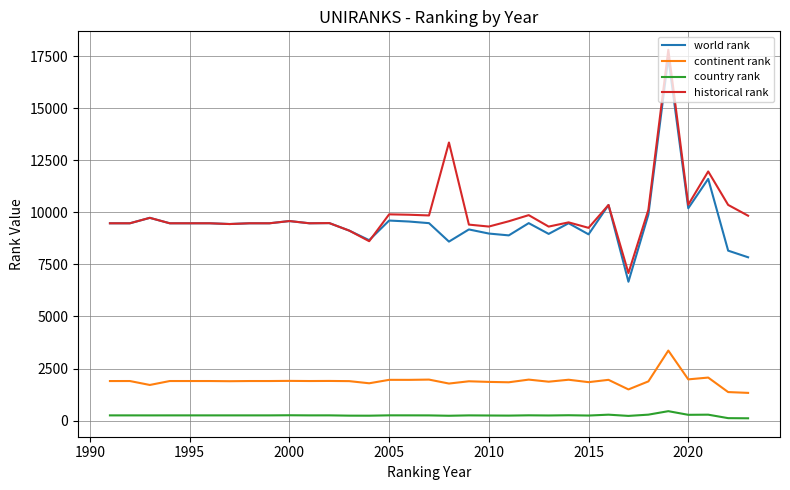

Which series has the widest spread of values?

world rank